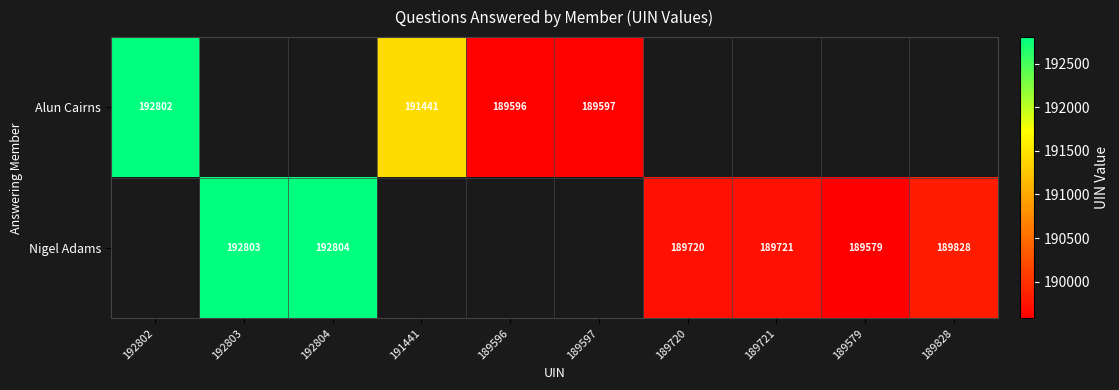

The value of Alun Cairns at 191441 is 103878. True or false?

False